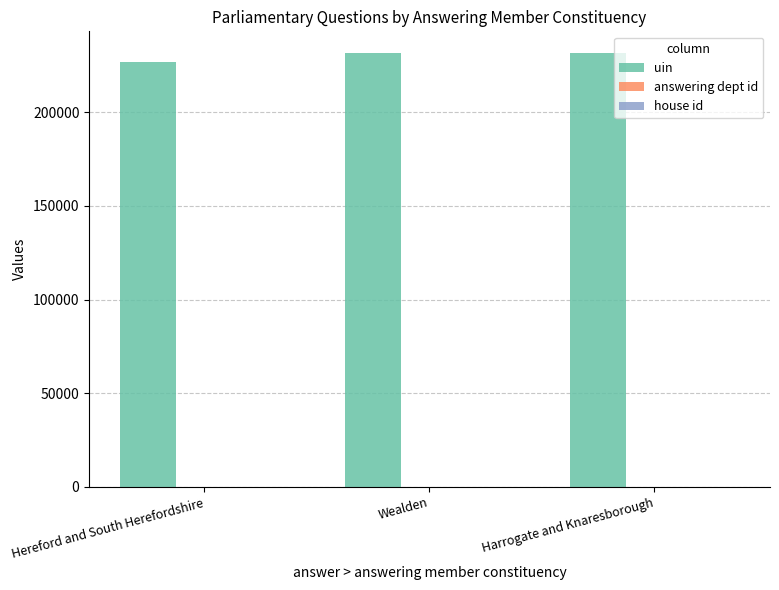

How many groups of bars are there?

3